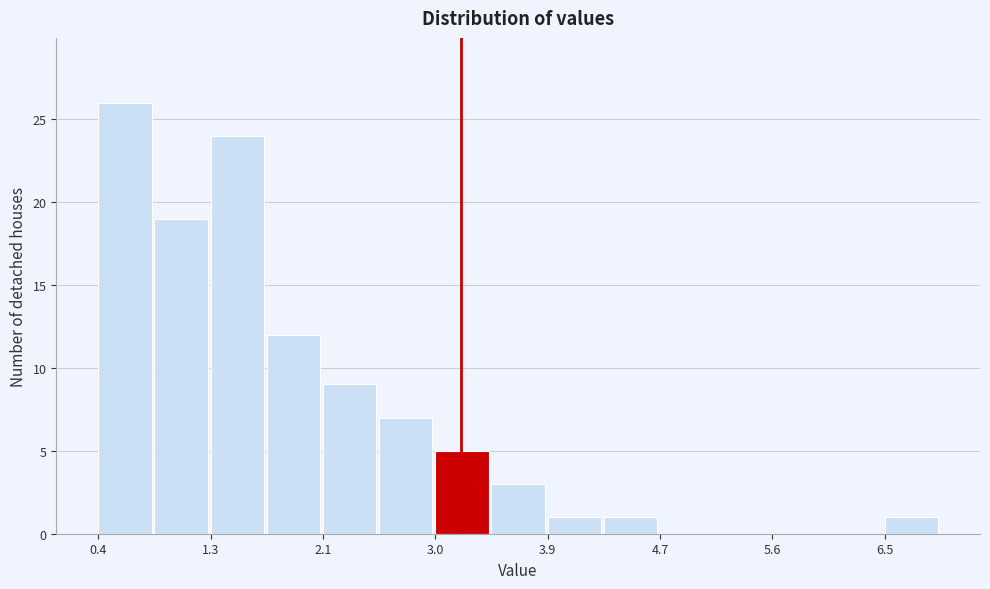

Reading left to right, transcribe this chart: for each bar, give the range it covers on the x-axis and its height. Neither the bar edges nor the heights are printed on the chart, so give them approximately, as read against the axes.

0.4 to 0.8: 26
0.8 to 1.3: 19
1.3 to 1.7: 24
1.7 to 2.1: 12
2.1 to 2.6: 9
2.6 to 3.0: 7
3.0 to 3.4: 5
3.4 to 3.9: 3
3.9 to 4.3: 1
4.3 to 4.7: 1
4.7 to 5.2: 0
5.2 to 5.6: 0
5.6 to 6.0: 0
6.0 to 6.5: 0
6.5 to 6.9: 1